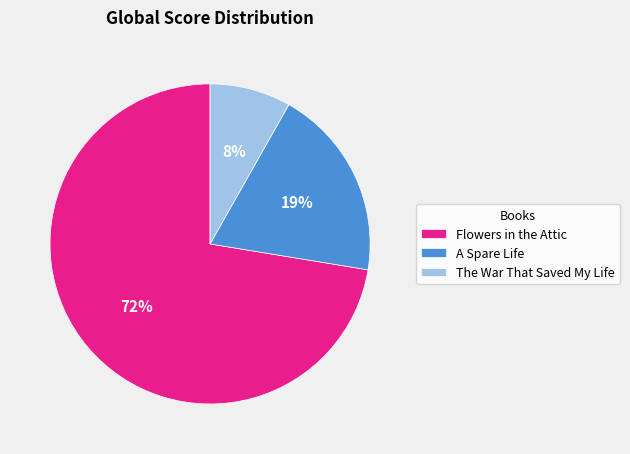

How many segments does this pie chart have?

3